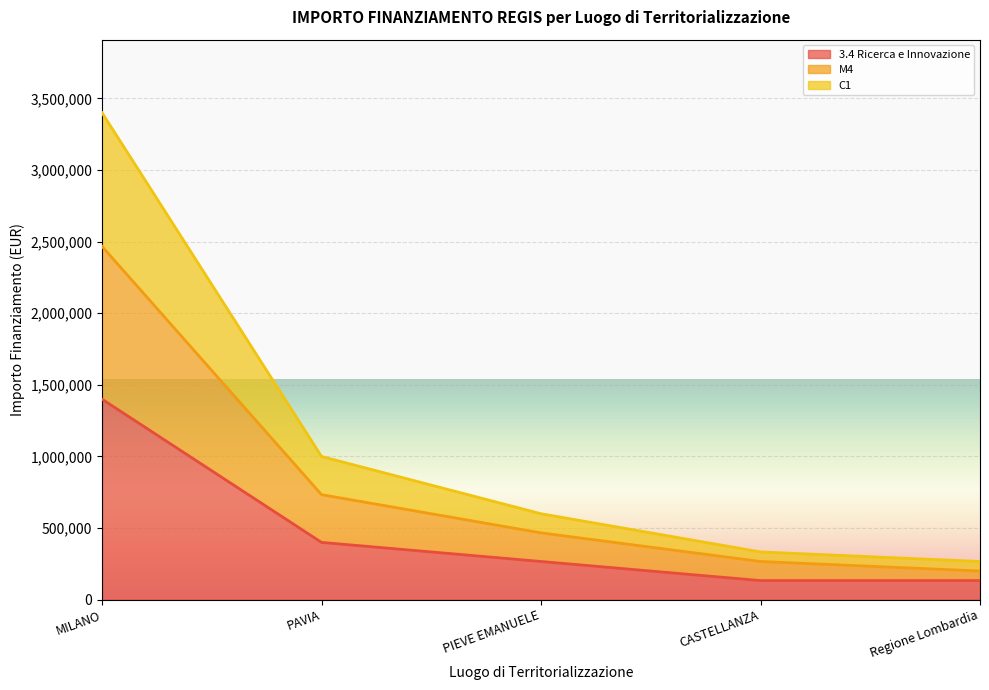

What is the difference between the highest and lowest values at Regione Lombardia?

133333.3